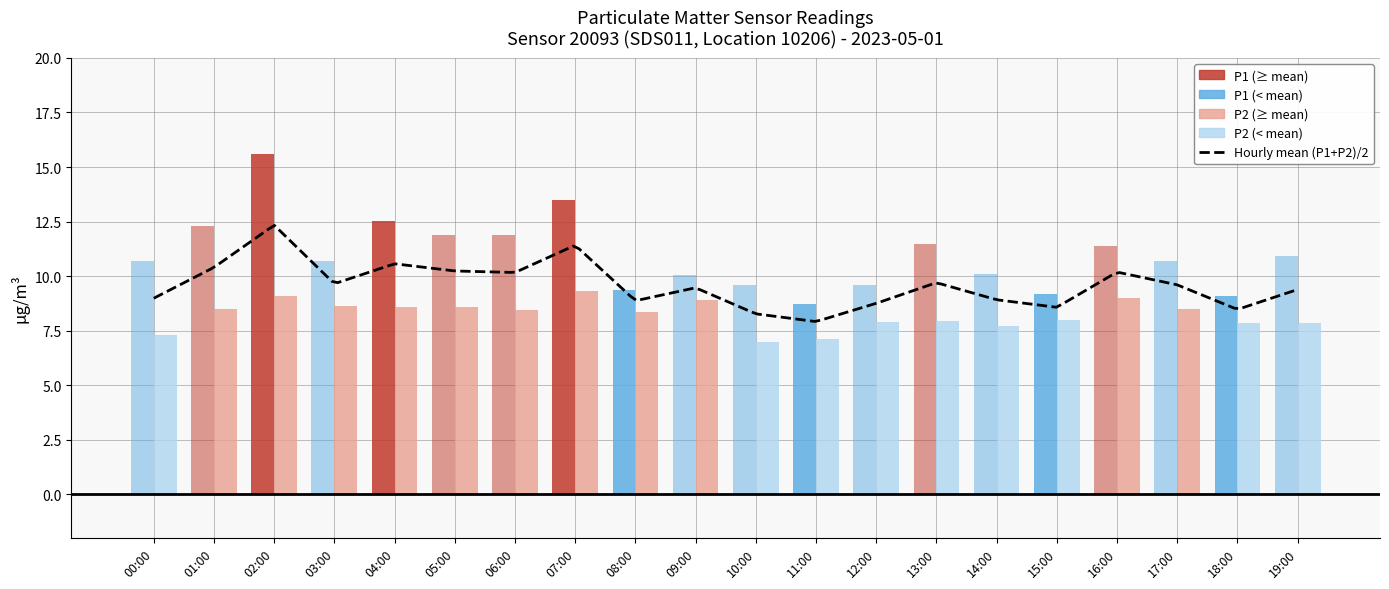

True or false: P1 has a value of 12.5 at 04:00.

True